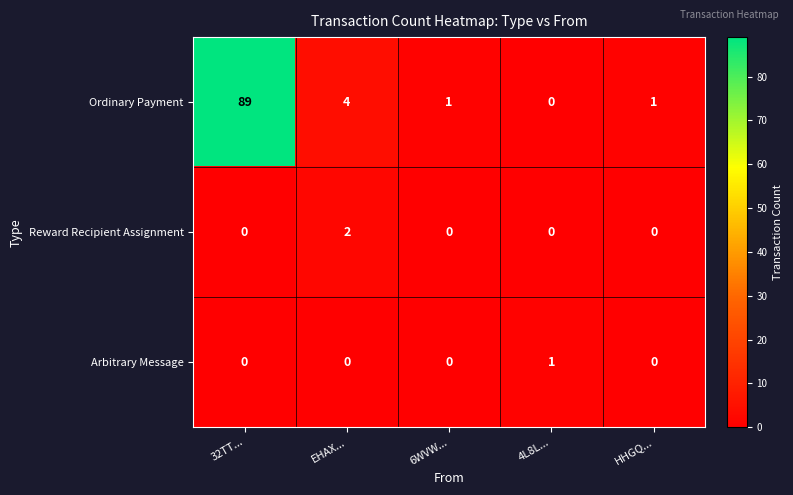

At which category is the sum across all series the highest?

32TT...